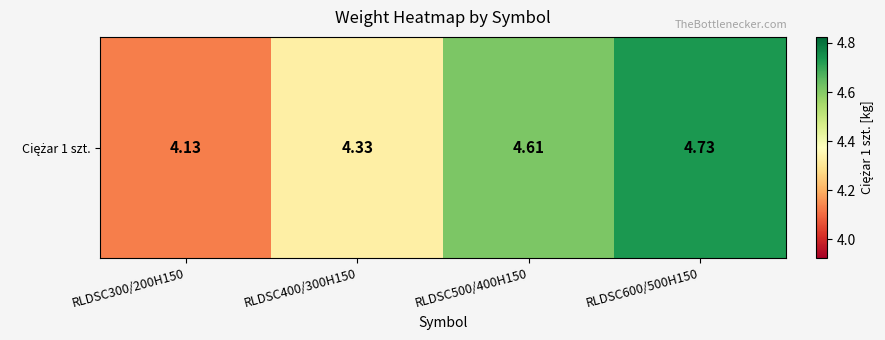

What is the smallest value displayed?

4.1